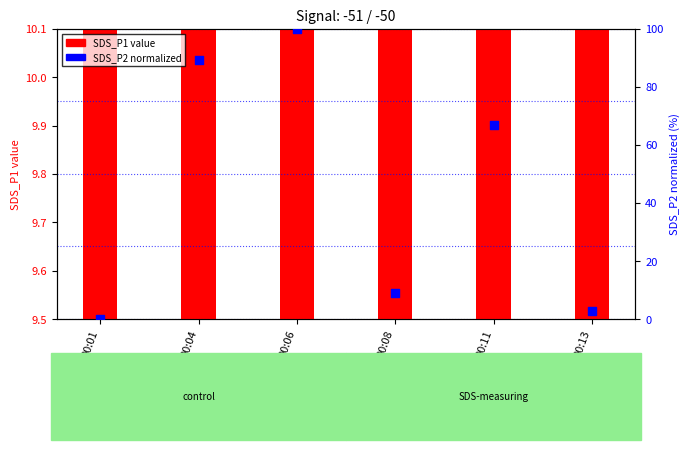

Which series reaches the maximum Y coordinate?

SDS_P2